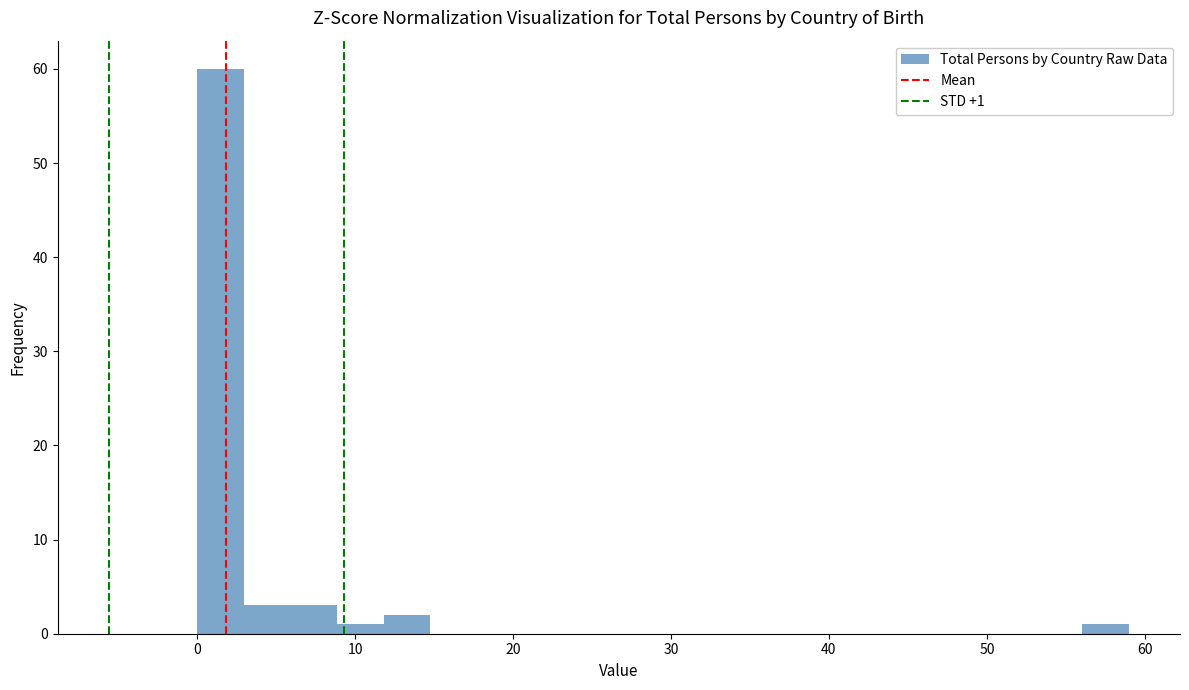

Read against the x-axis, roughly where is the centre of the tallest bar?

1